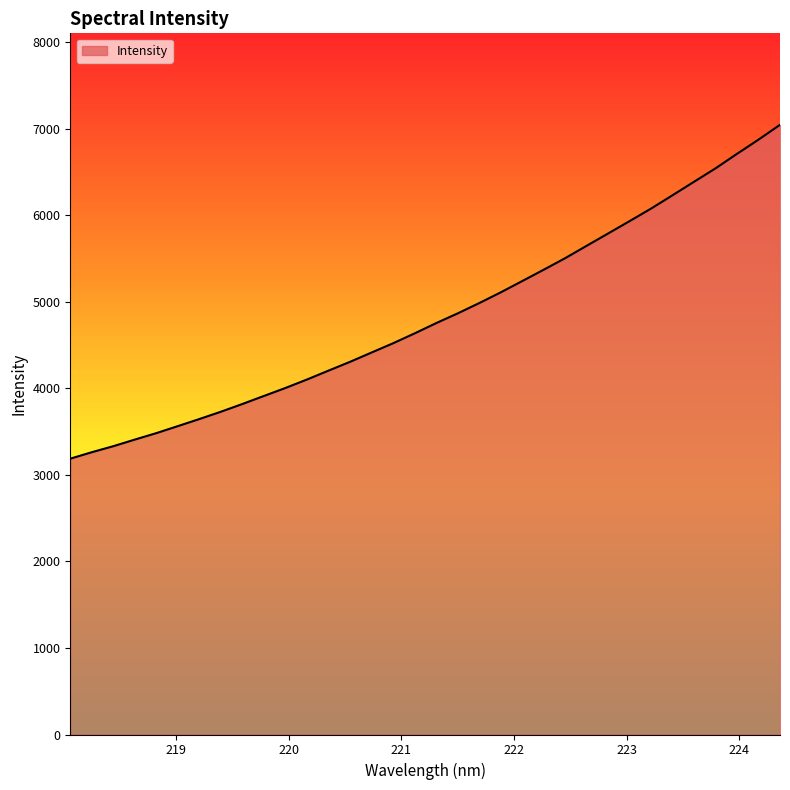

What is the maximum value shown in the chart?

7046.2